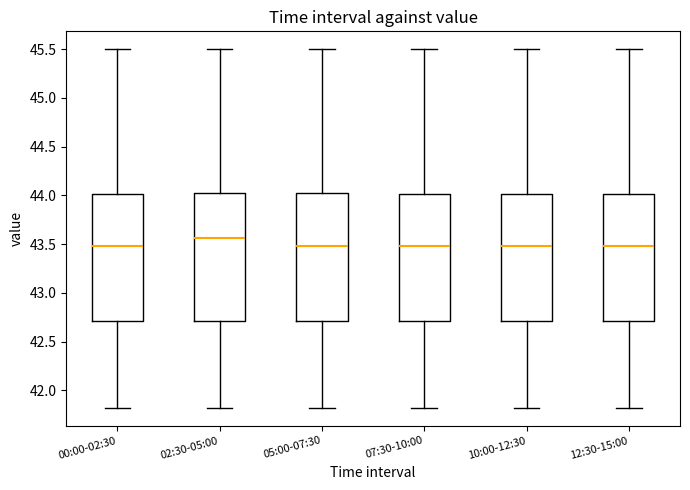

Reading left to right, transcribe this box plot: for each box, give where its median line is, the range the box spans, and where its two whiskers end, as read against the y-axis. The values are not printed on the chart, so give them approximately, as read against the axis.

00:00-02:30: median 43.50, box 42.70 to 44.00, whiskers 41.80 to 45.50
02:30-05:00: median 43.55, box 42.70 to 44.05, whiskers 41.80 to 45.50
05:00-07:30: median 43.50, box 42.70 to 44.05, whiskers 41.80 to 45.50
07:30-10:00: median 43.50, box 42.70 to 44.00, whiskers 41.80 to 45.50
10:00-12:30: median 43.50, box 42.70 to 44.00, whiskers 41.80 to 45.50
12:30-15:00: median 43.50, box 42.70 to 44.00, whiskers 41.80 to 45.50